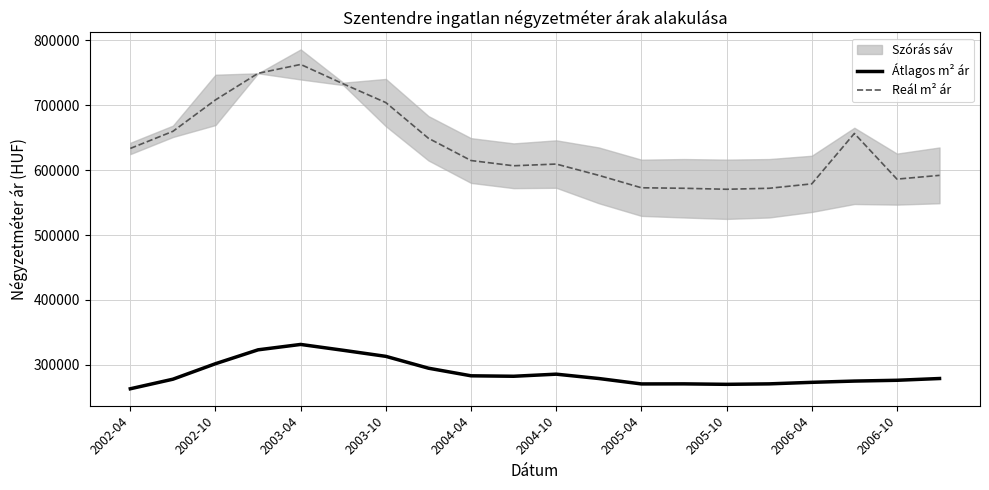

True or false: Reál m² ár and Átlagos m² ár cross at least once.

False